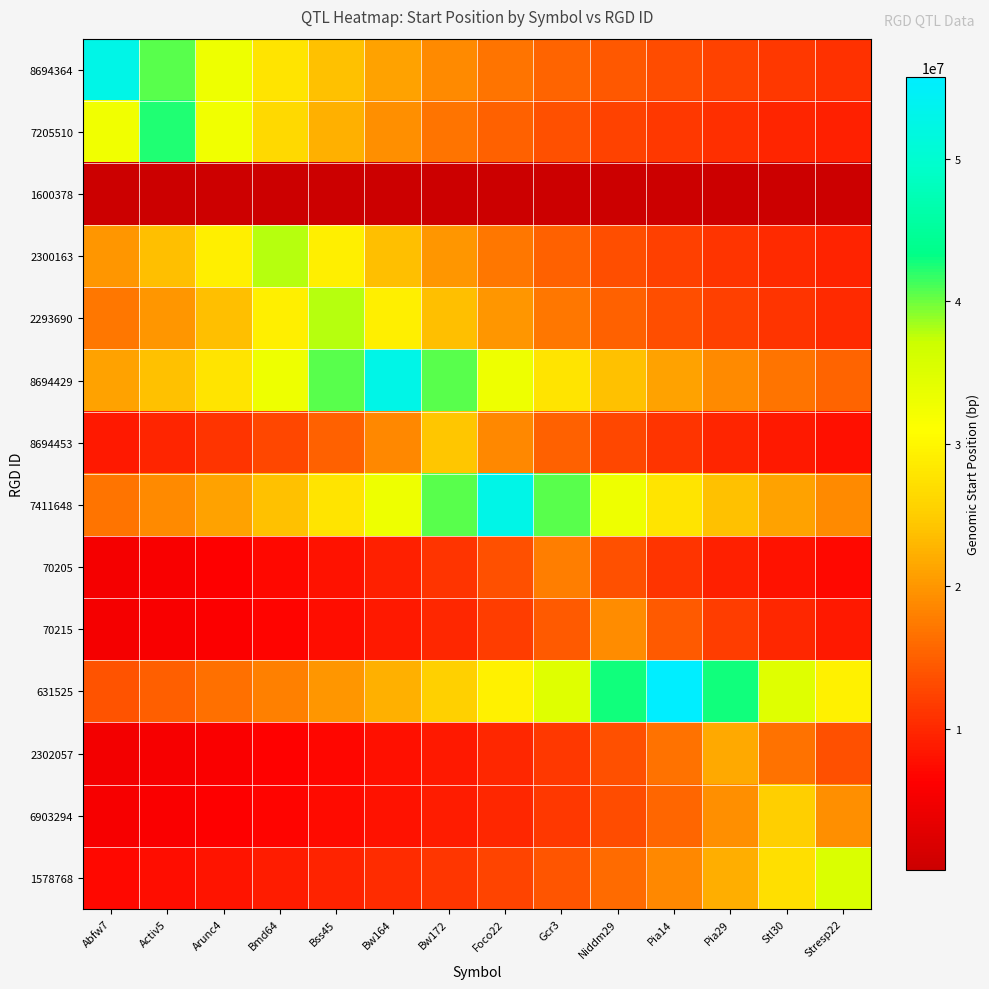

What is the total value across all series at Stresp22?

195153333.6